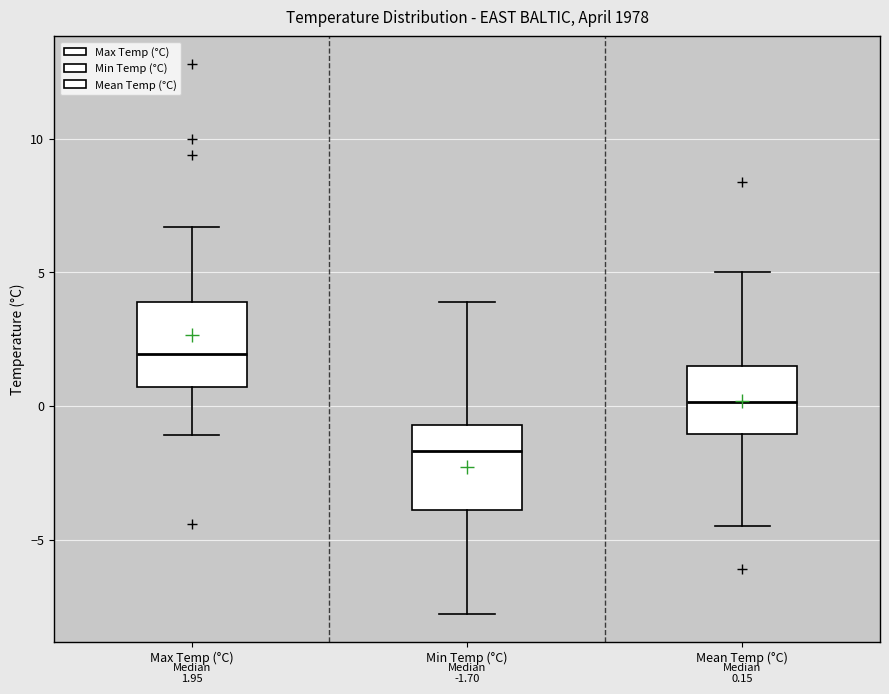

Which box's median line is the highest?

Max Temp (°C)